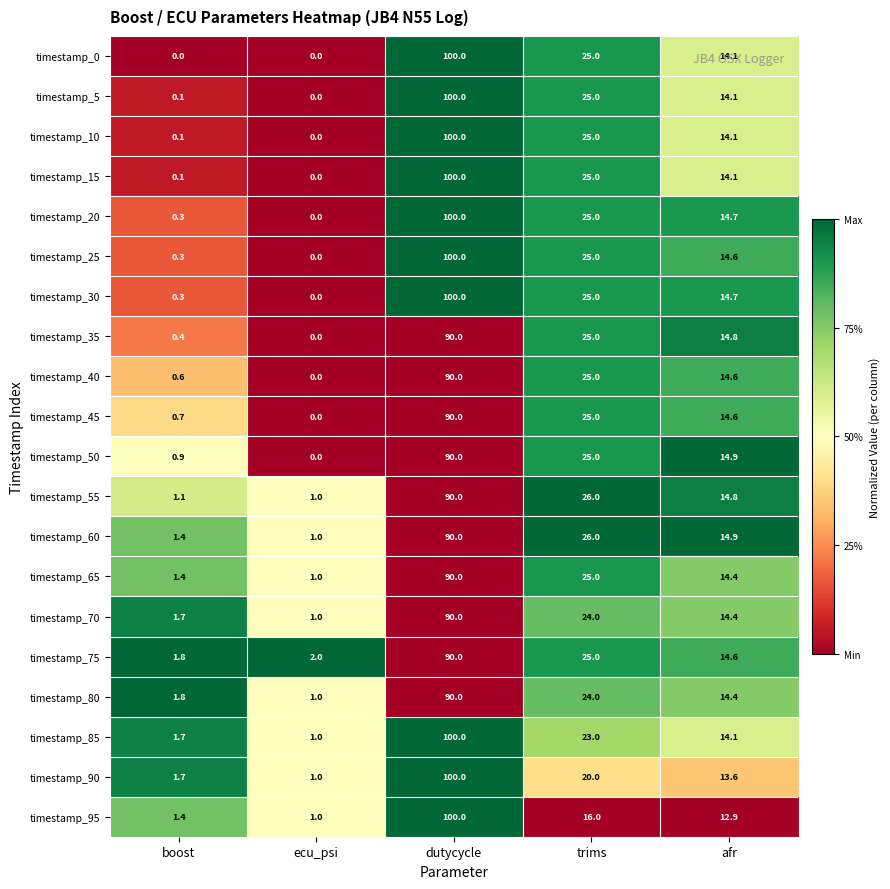

Rank the categories by timestamp_95 value from lowest to highest.

ecu_psi, boost, afr, trims, dutycycle